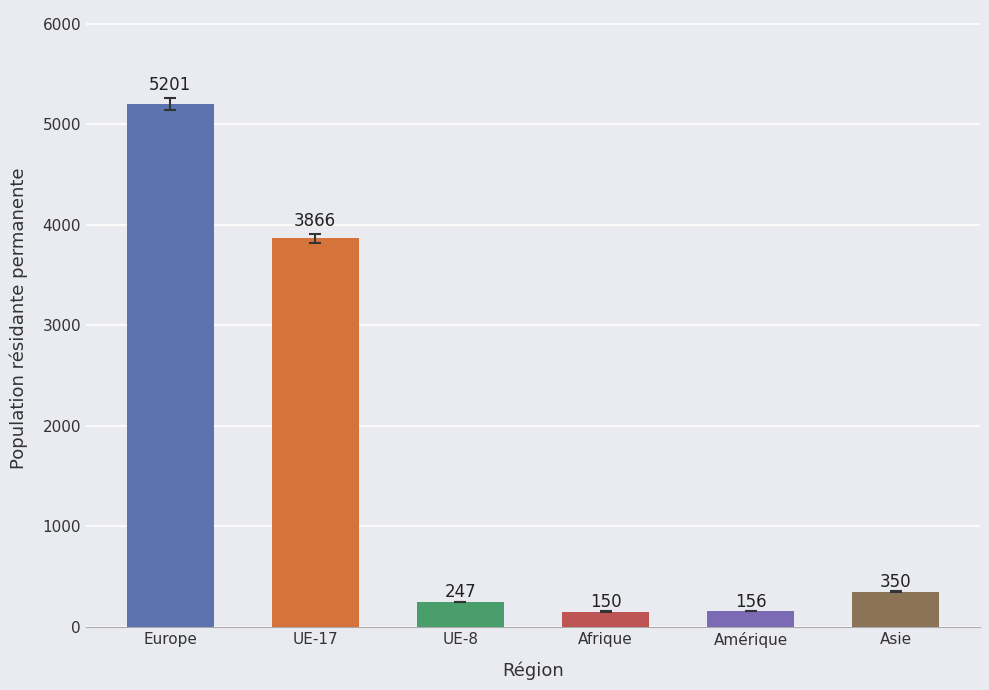

What is the smallest value displayed?

150